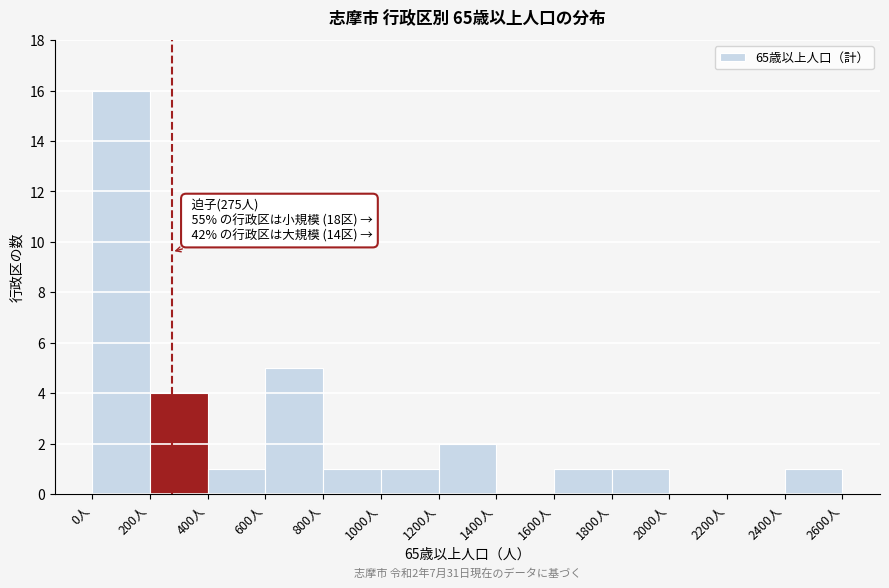

Which range on the x-axis has the tallest bar?

0 to 200